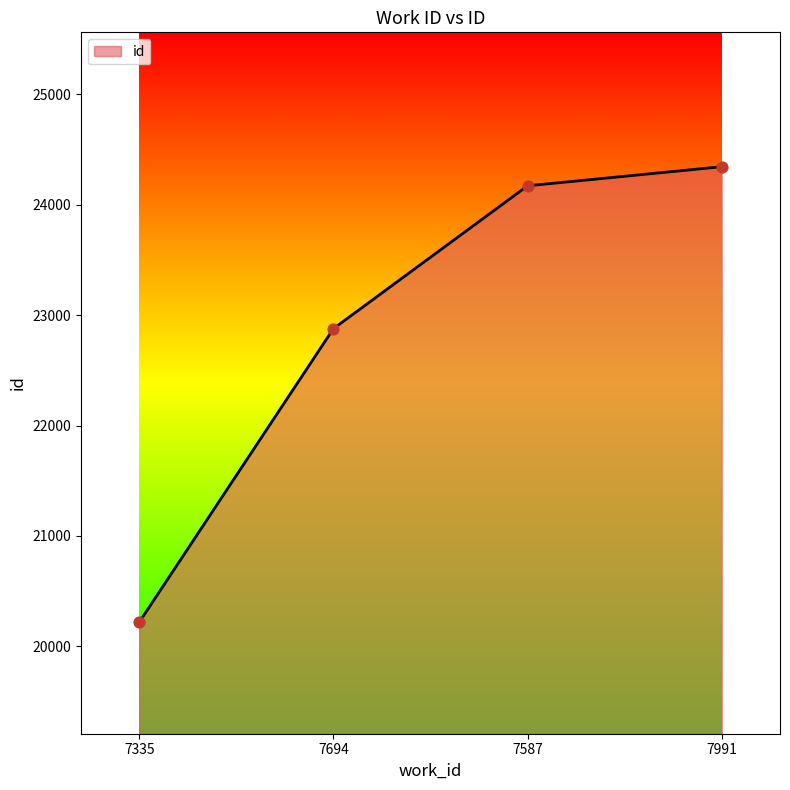

What is the ratio of the value at 7694 to the value at 7335?

1.1